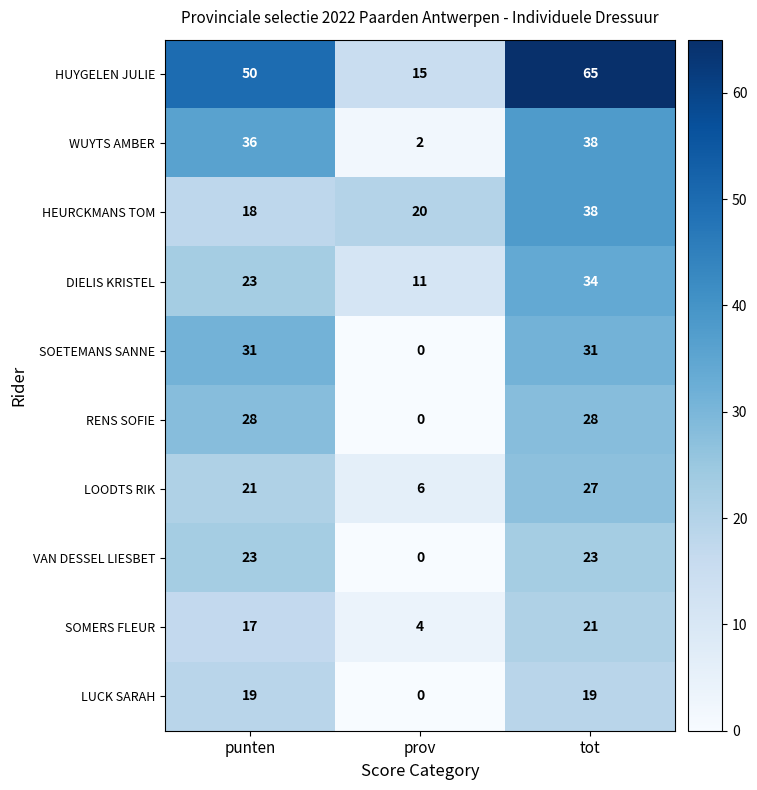

What is the sum of all RENS SOFIE values?

56